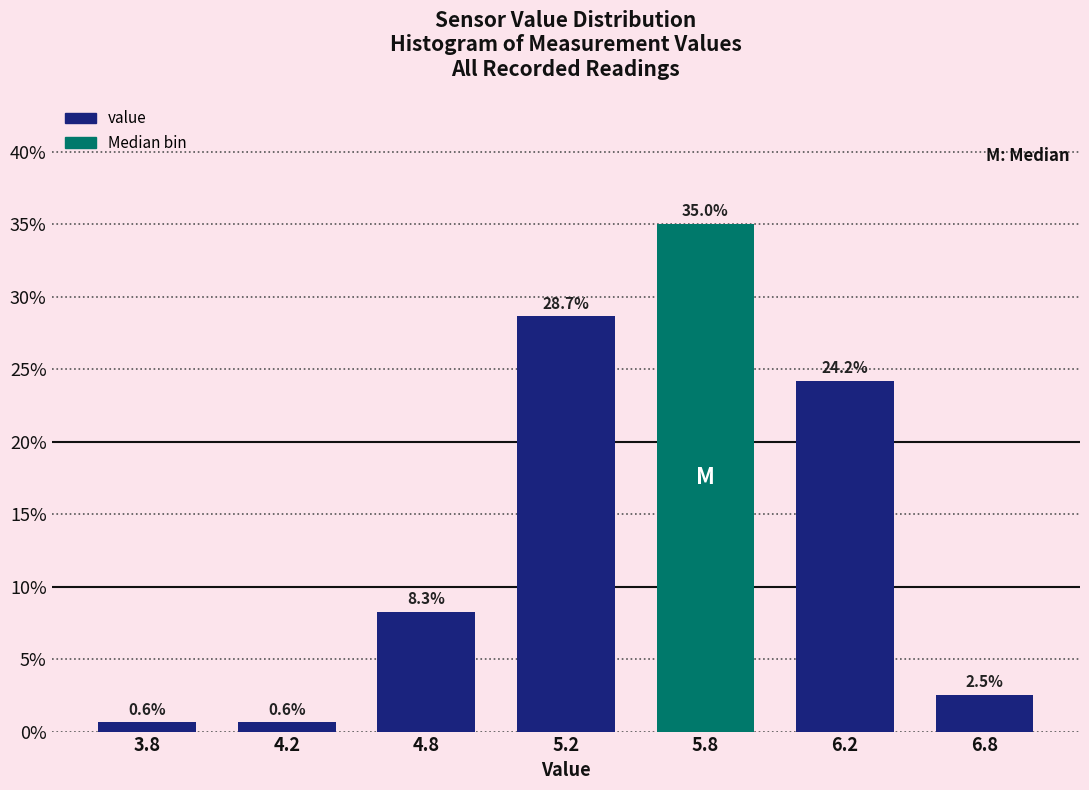

Reading right to left, list all the values displayed in this chart.

2.5	24.2	35.0	28.7	8.3	0.6	0.6